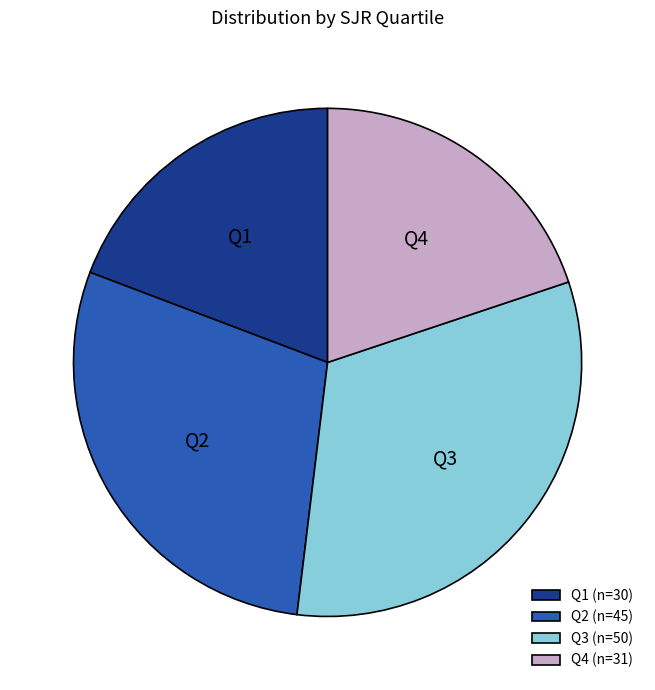

How many slices are in this pie chart?

4